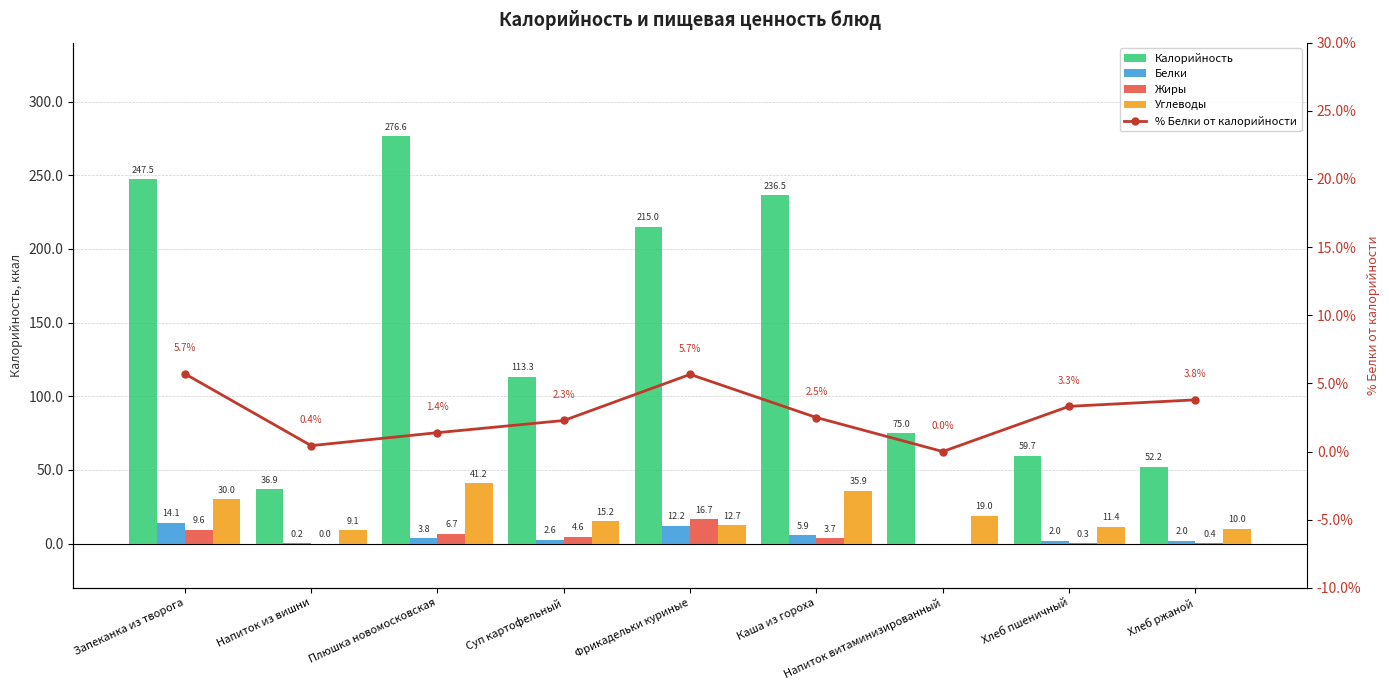

What is the total value across all series at Хлеб пшеничный?

76.7